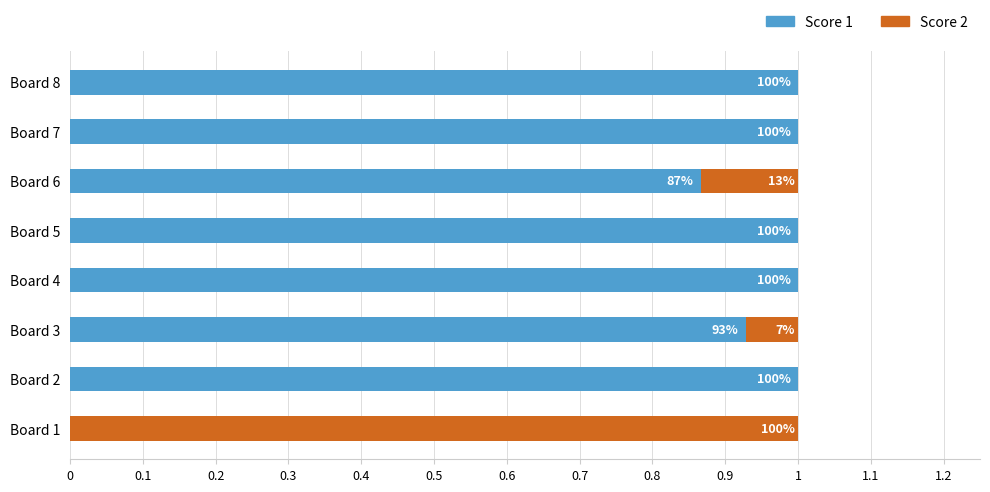

What position from the left is 0.4?

5